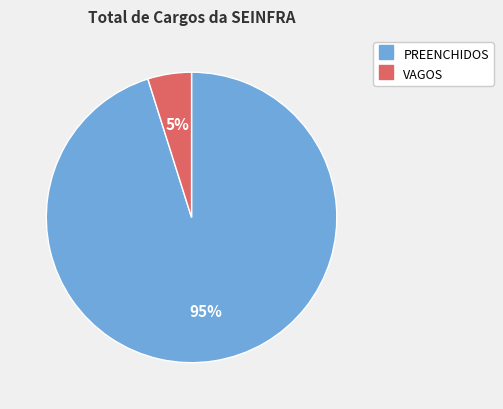

Between VAGOS and PREENCHIDOS, which is larger?

PREENCHIDOS